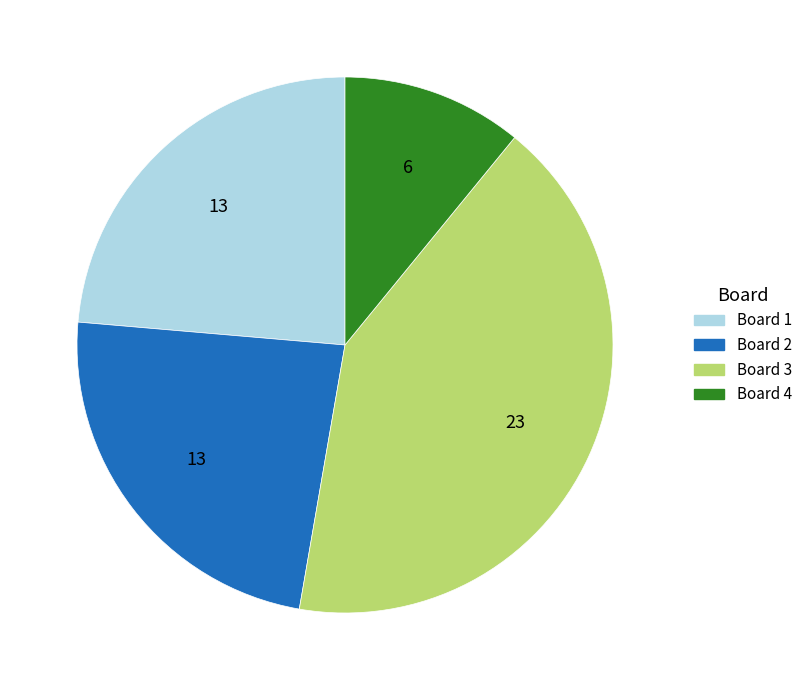

How many segments does this pie chart have?

4